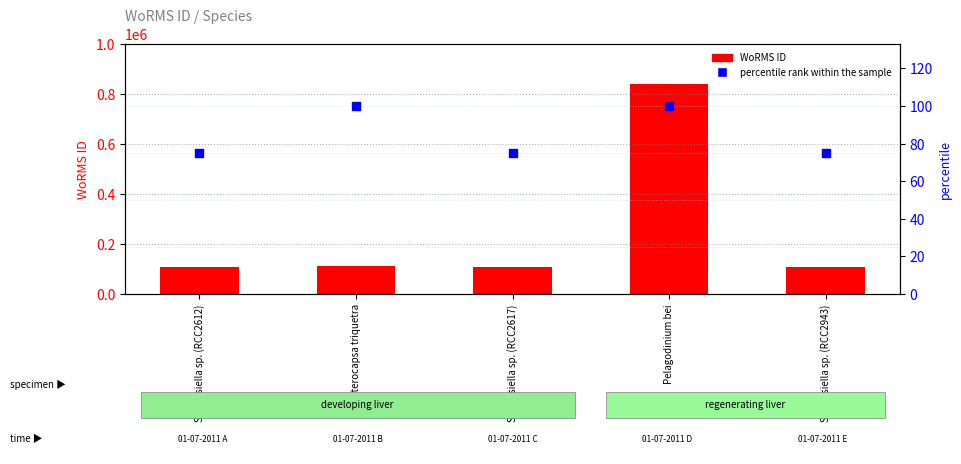

Which series has the largest total across all categories?

WoRMS ID